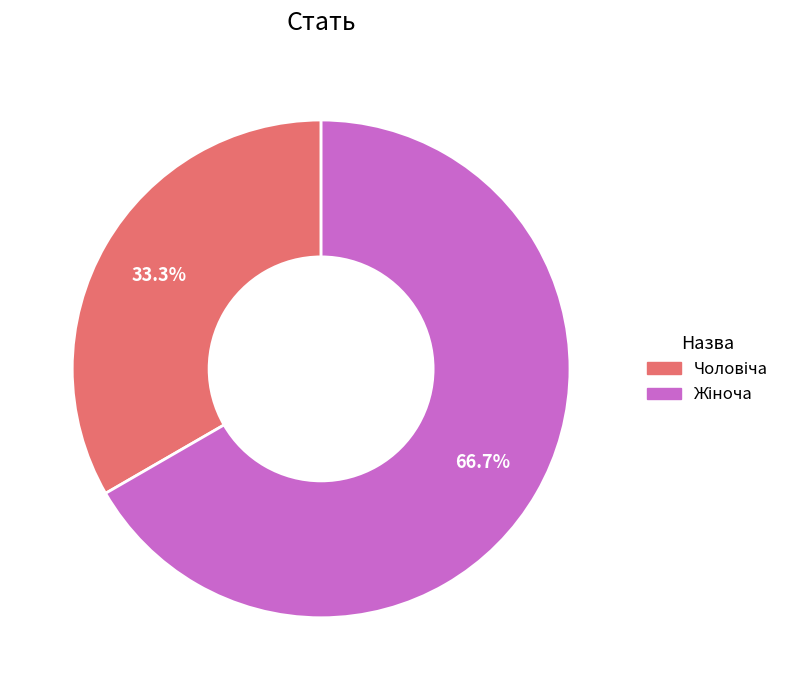

Does any single category account for the majority?

Yes